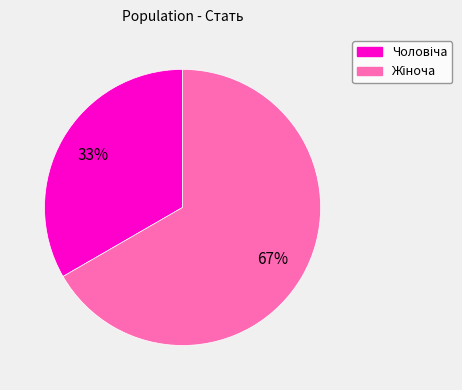

Is there any slice that represents more than half of the pie?

Yes